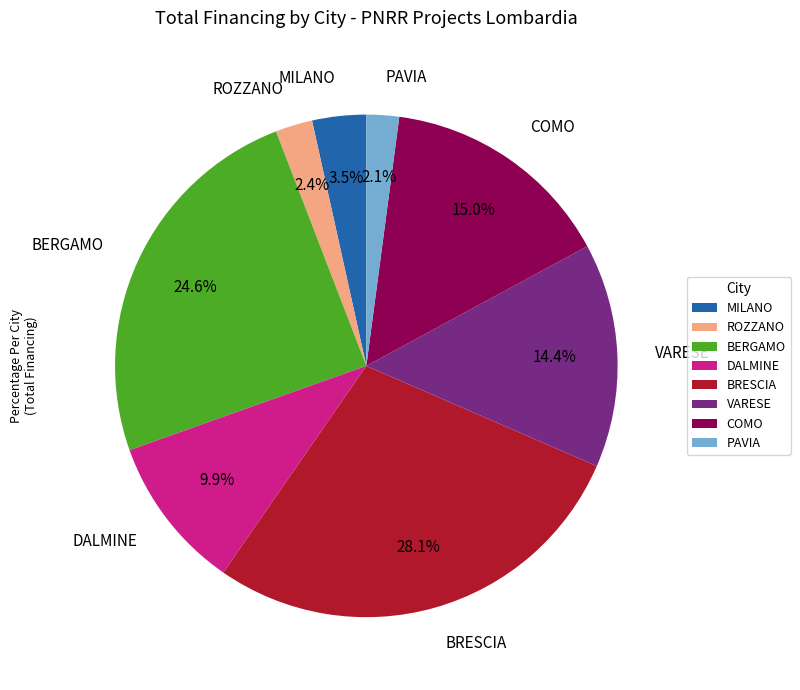

Count the number of slices in the pie.

8